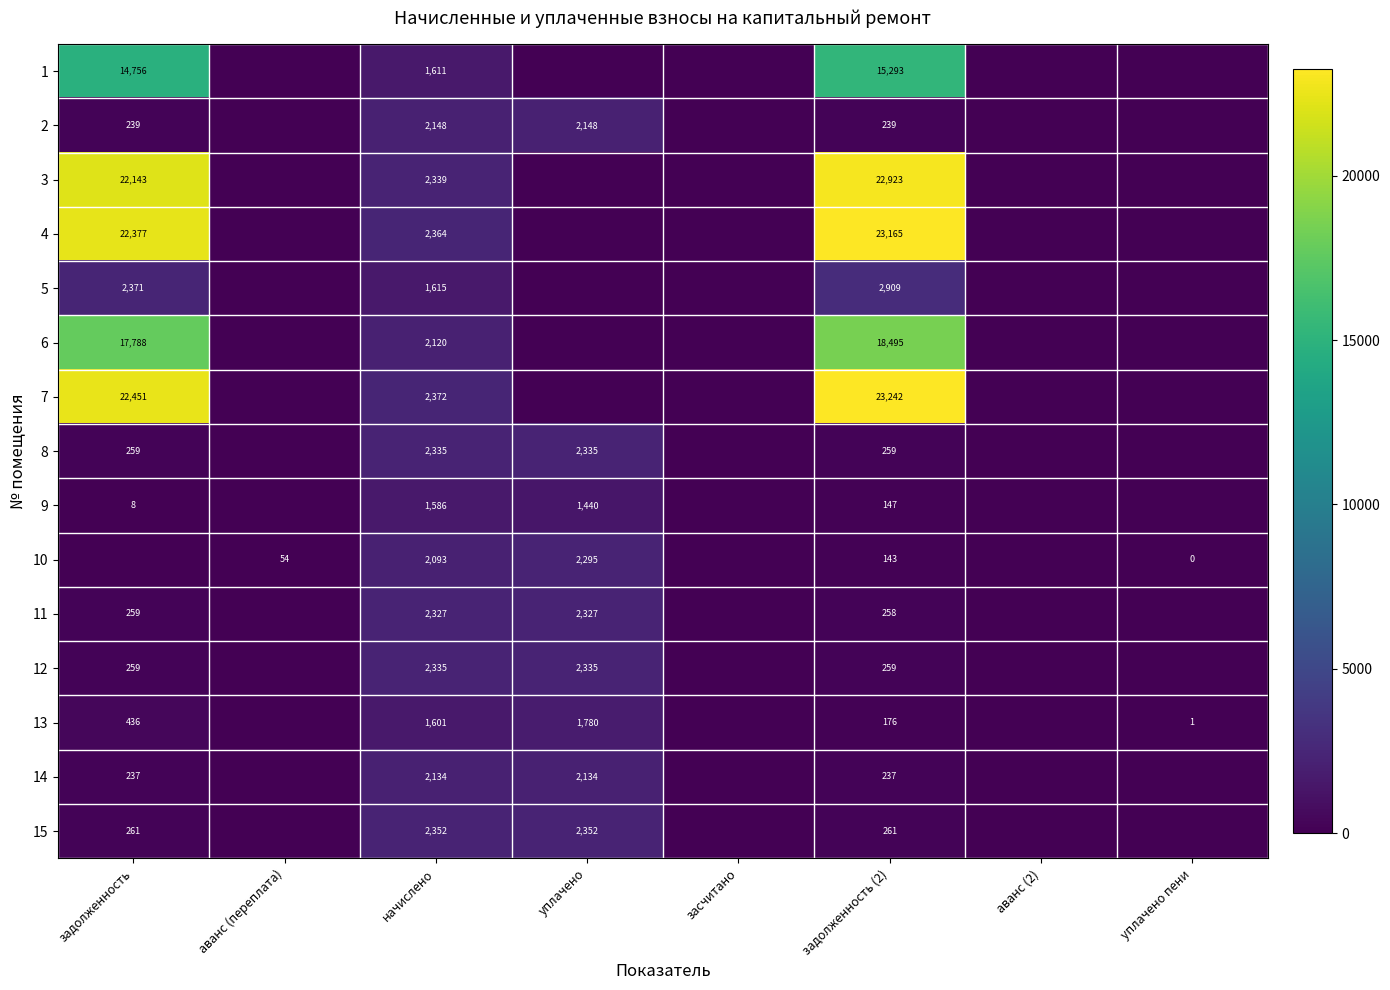

Is it true that 9 equals 1440 at уплачено?

True